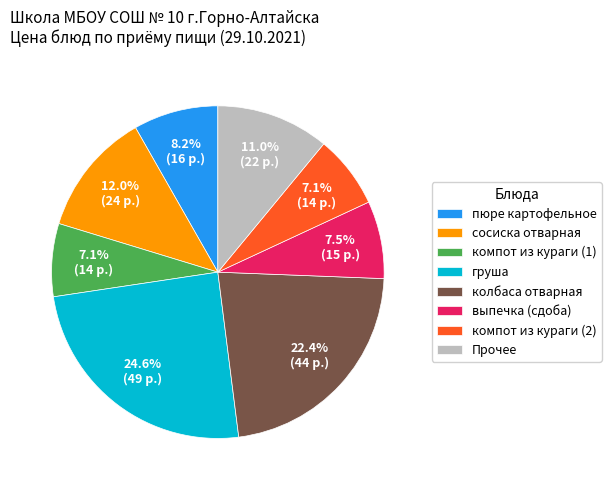

Does сосиска отварная account for over 50% of the chart?

No